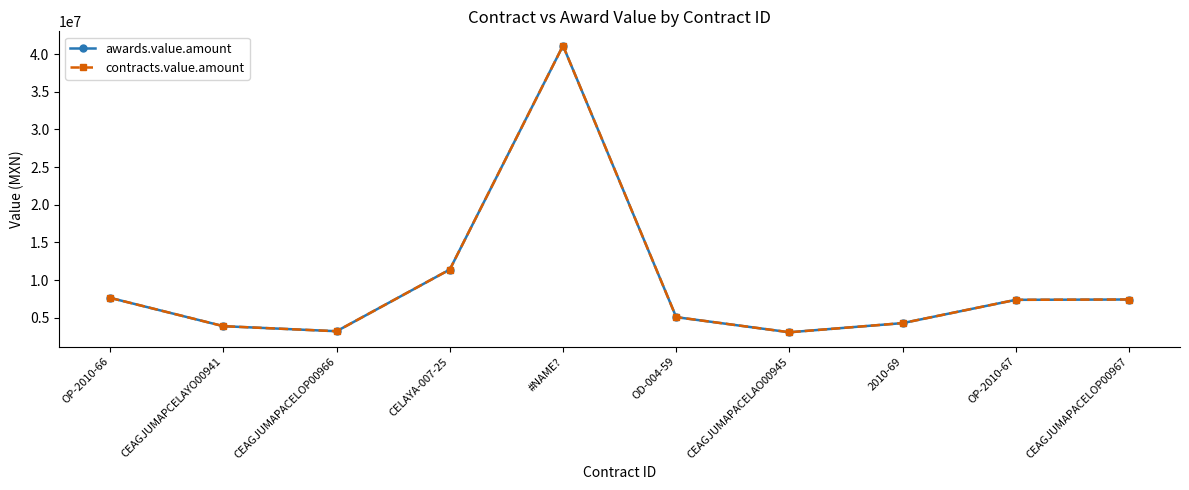

At which label is awards.value.amount closest to 22092184?

CELAYA-007-25